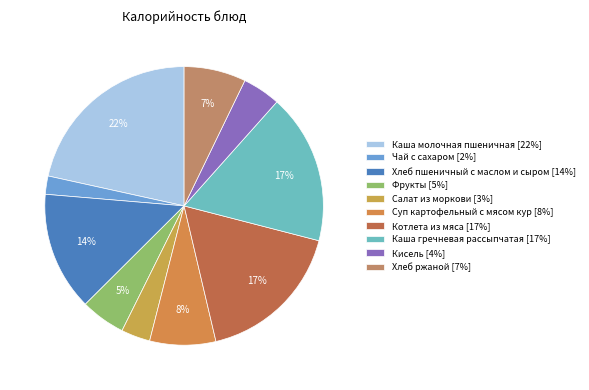

What percentage do Суп картофельный с мясом кур and Котлета из мяса together represent?

25.0%